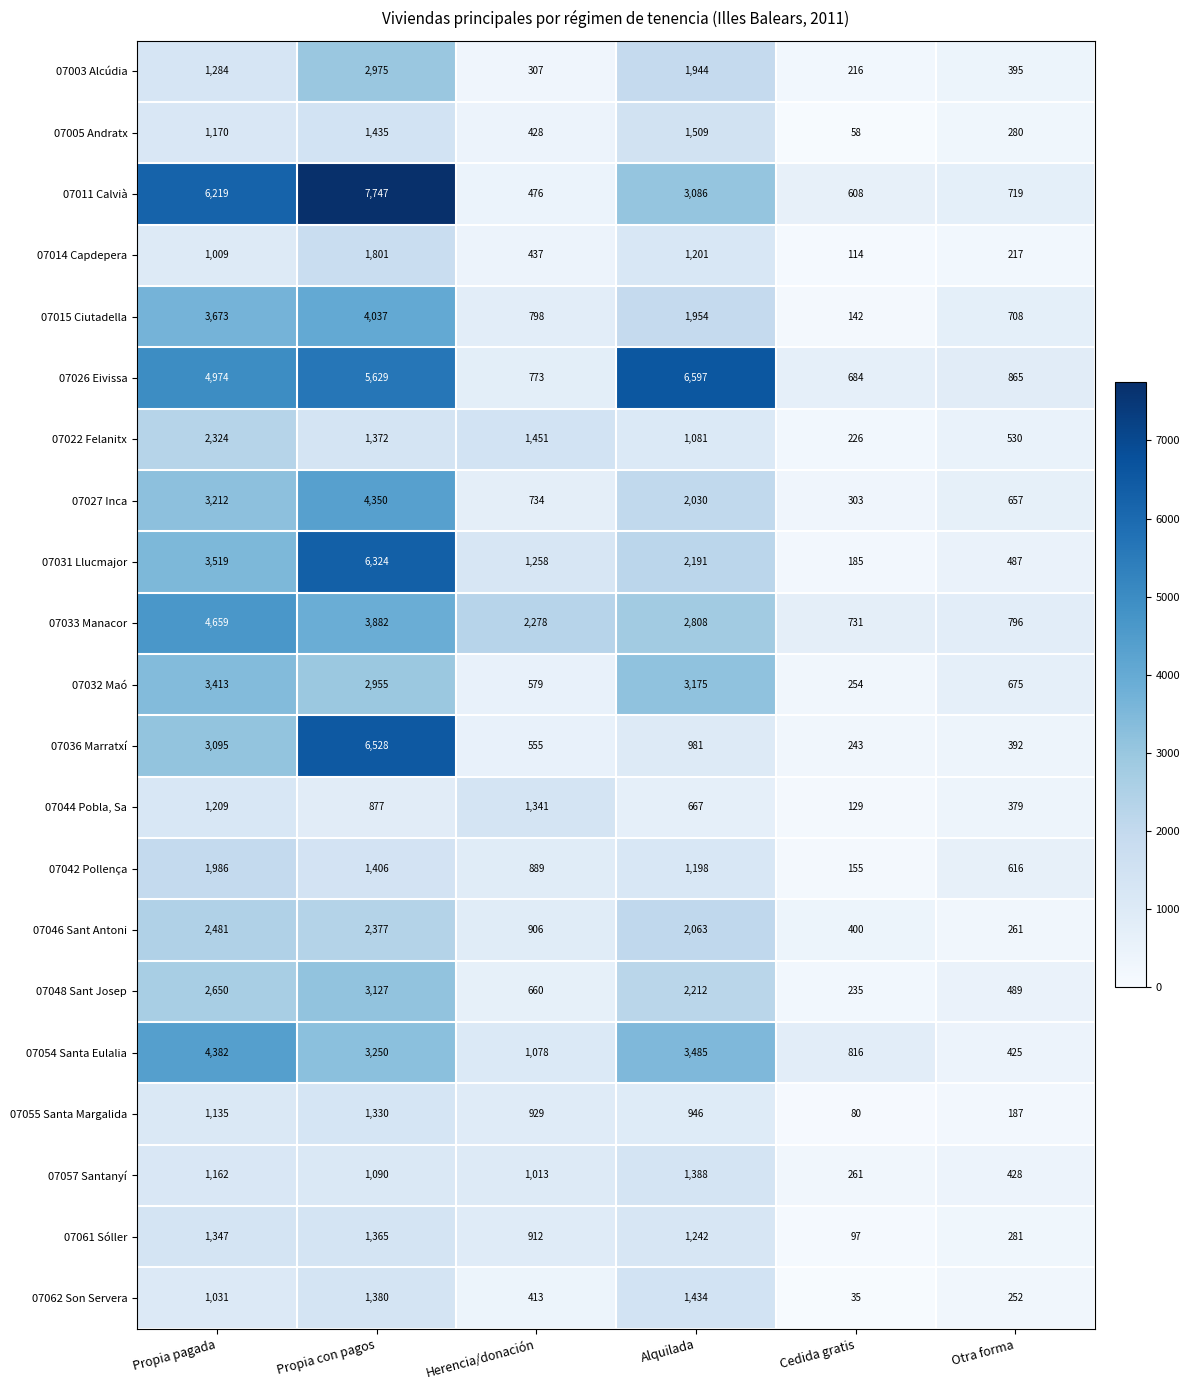

How many data points does each series have?

6